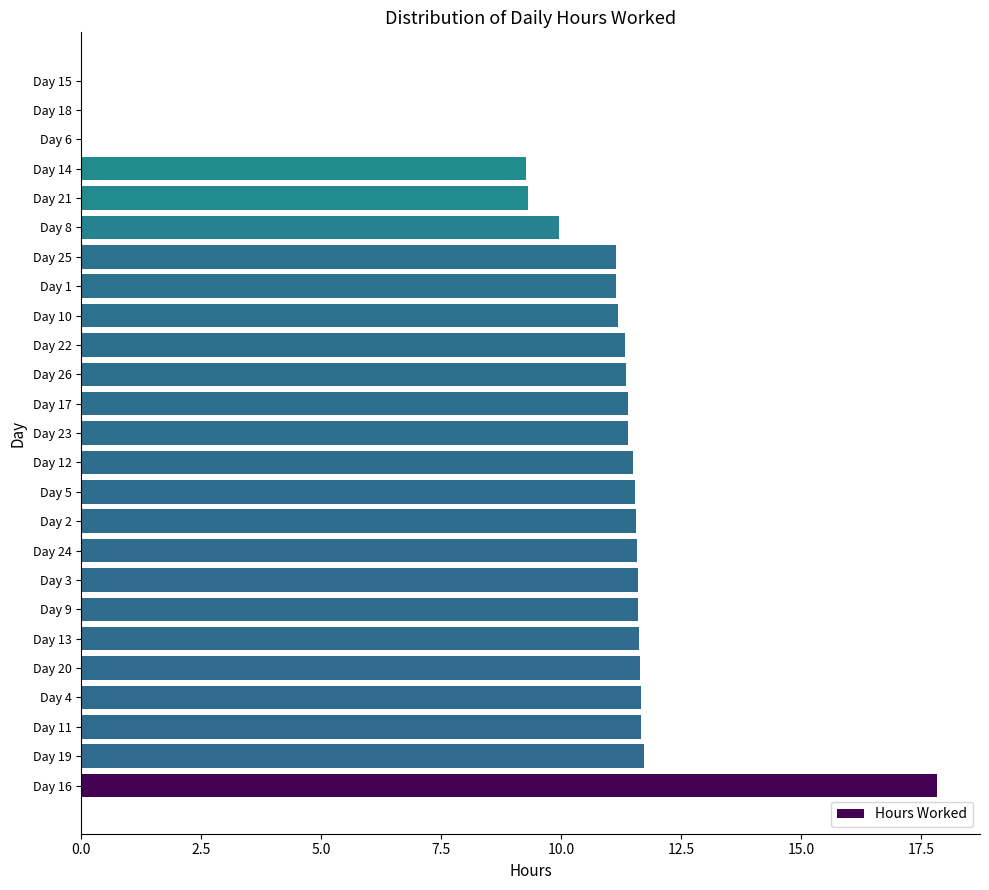

What is the maximum value shown in the chart?

17.8